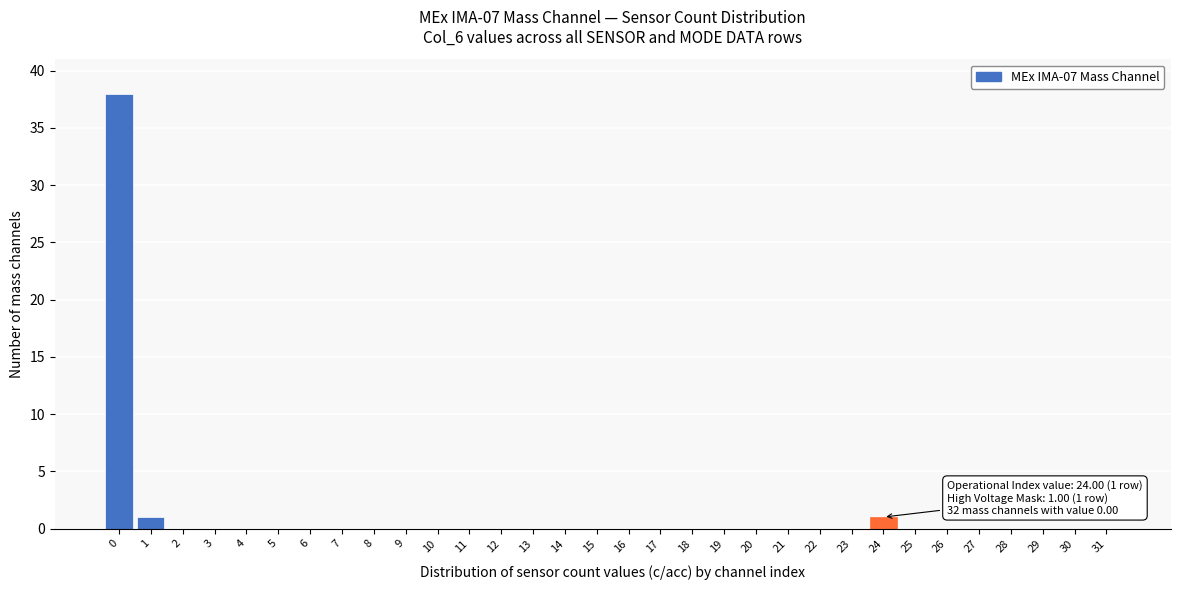

What is the change in value from 0 to 30?

-38